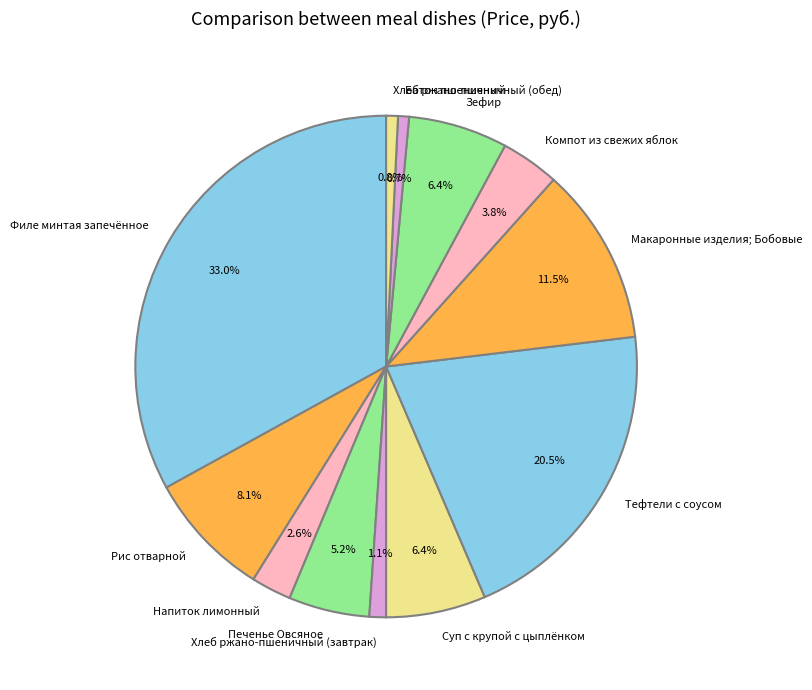

Which slice is the largest?

Филе минтая запечённое